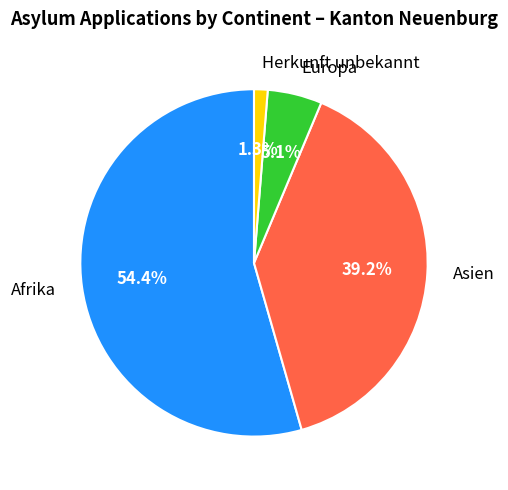

True or false: Europa accounts for 1% of the total.

False